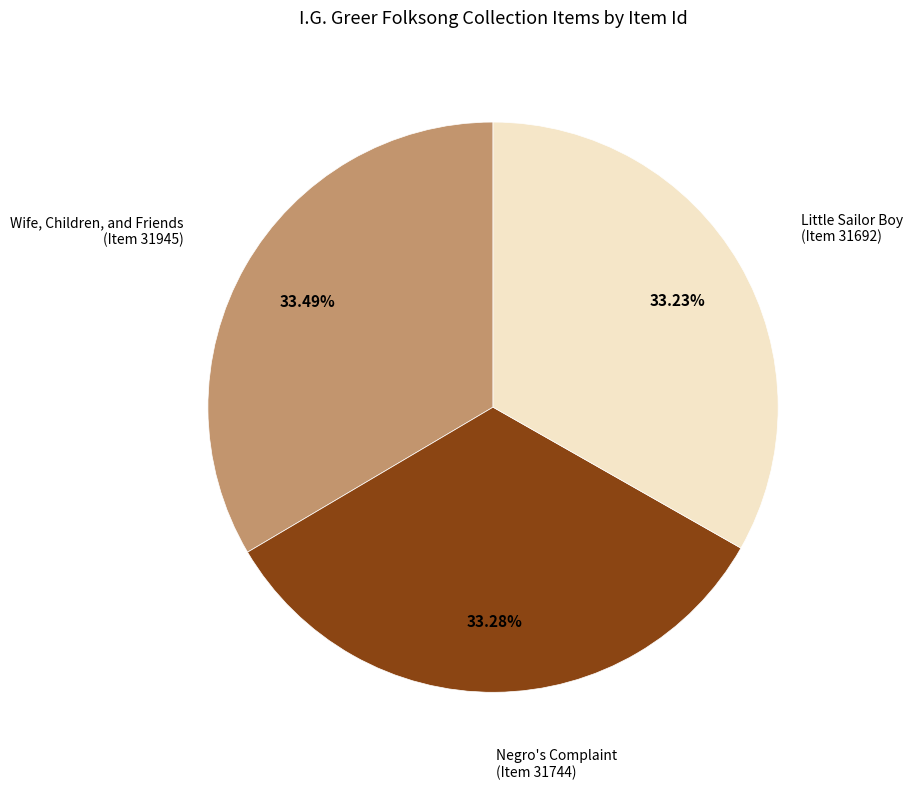

Does Negro's Complaint (Item 31744) represent more than half of the total?

No